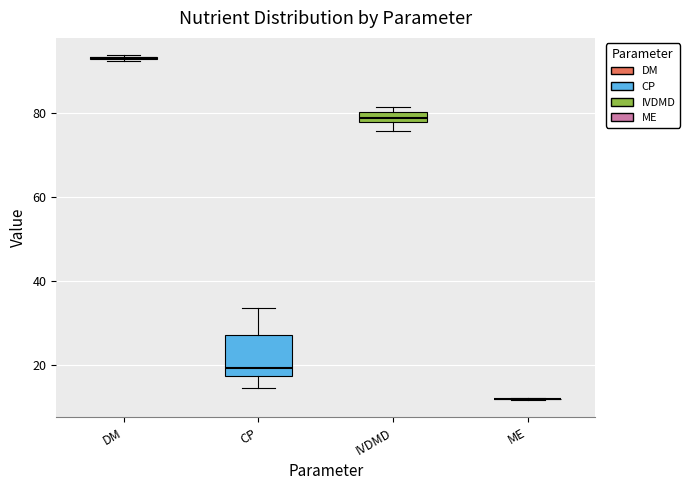

Comparing the boxes themselves (not the whiskers), which one is the tallest?

CP